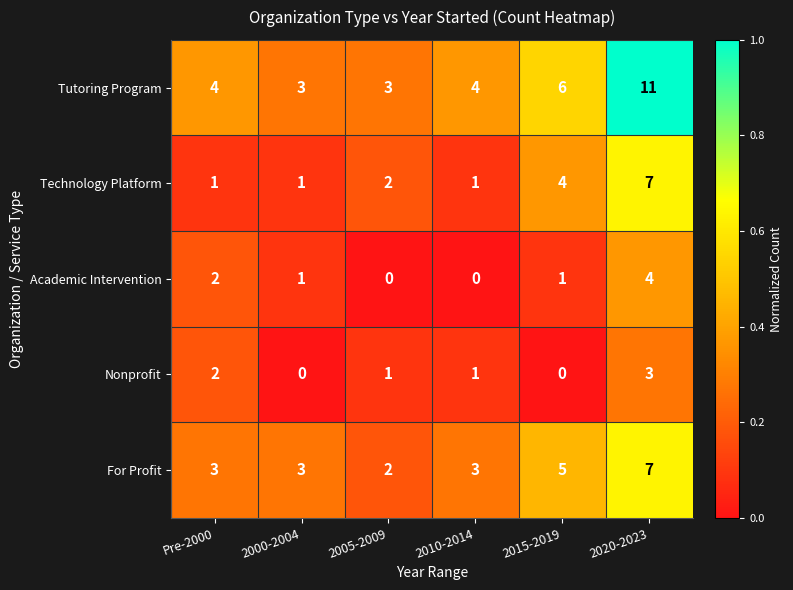

What is the difference between the maximum and minimum values in the Academic Intervention series?

4